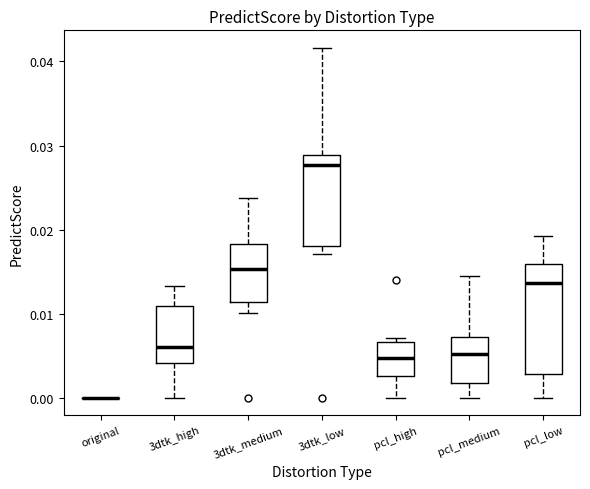

Which box is the tallest, from its lower edge to its upper edge?

pcl_low